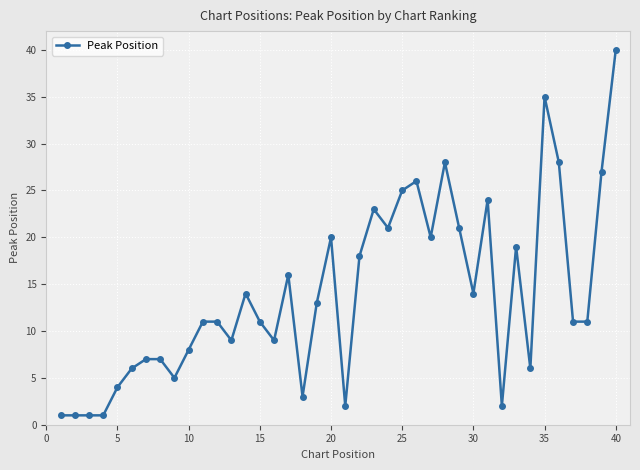

True or false: there are more than 2 points higher than both neighbors.

True